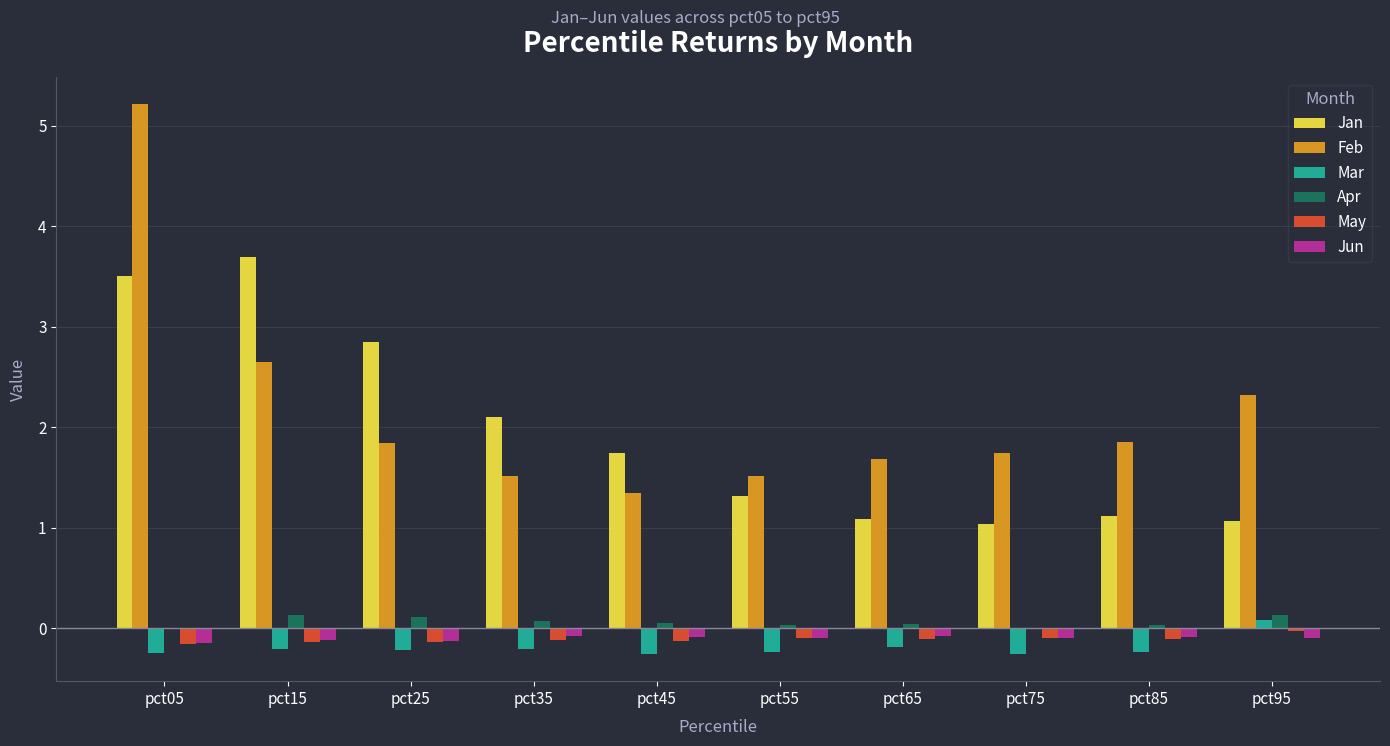

The value of Mar at pct25 is -0.2. True or false?

True